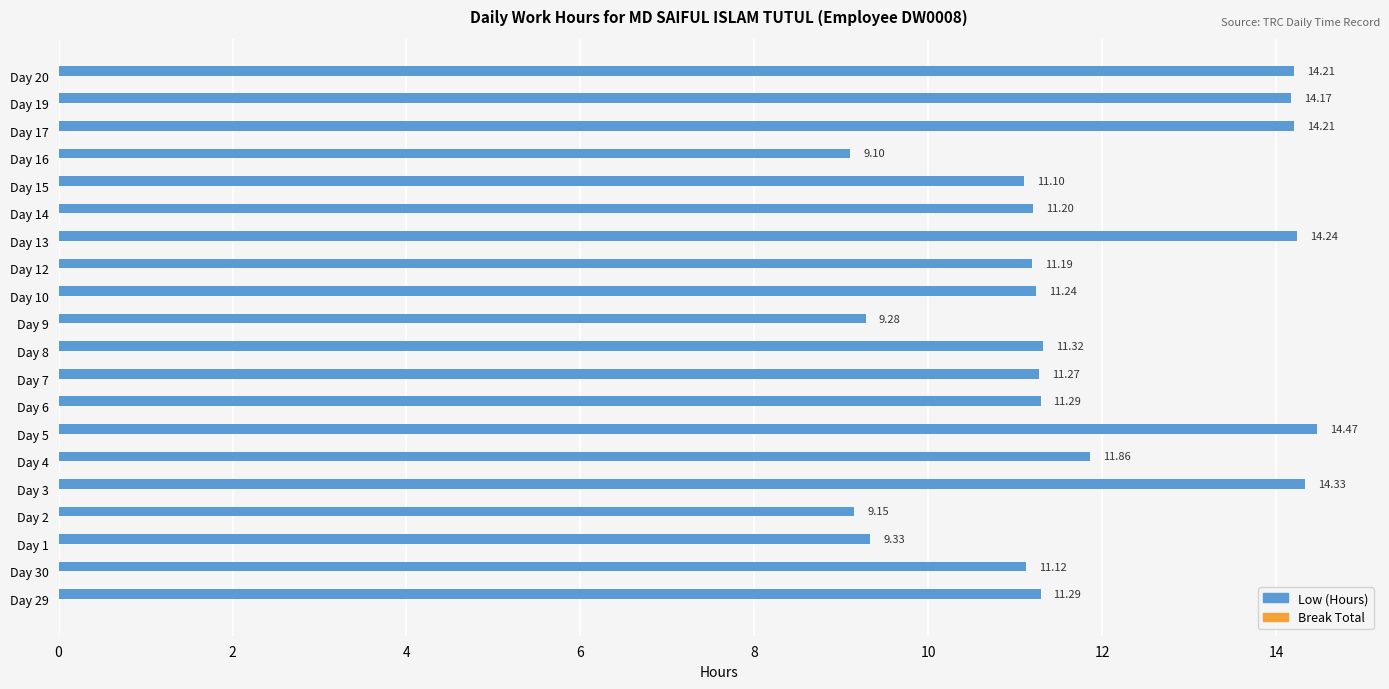

Which has a higher value, Day 15 or Day 3?

Day 3